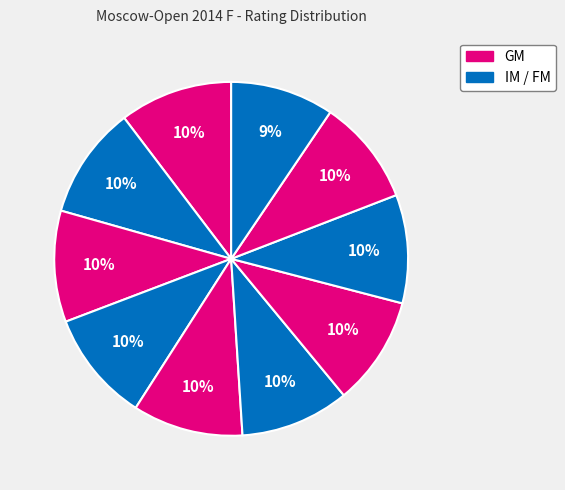

To the nearest percent, what is the average slice percentage?

10%